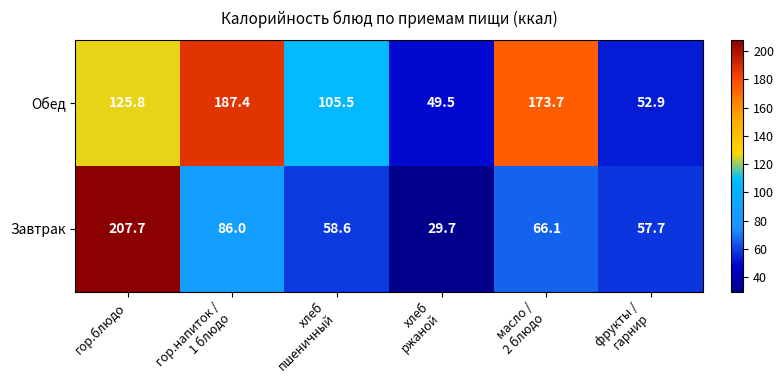

What is the spread (max minus min) of values at масло /
2 блюдо?

107.6